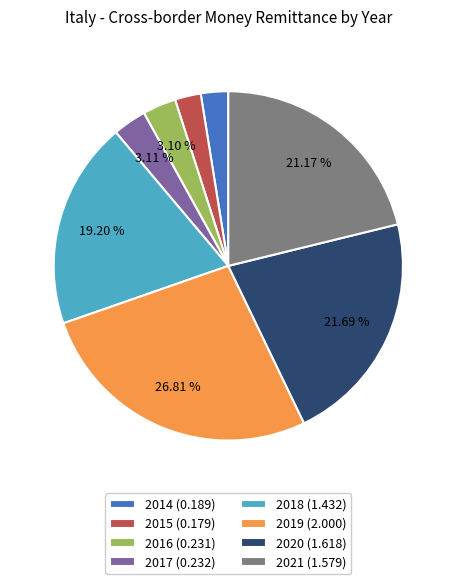

Is 2015 the majority of the pie?

No